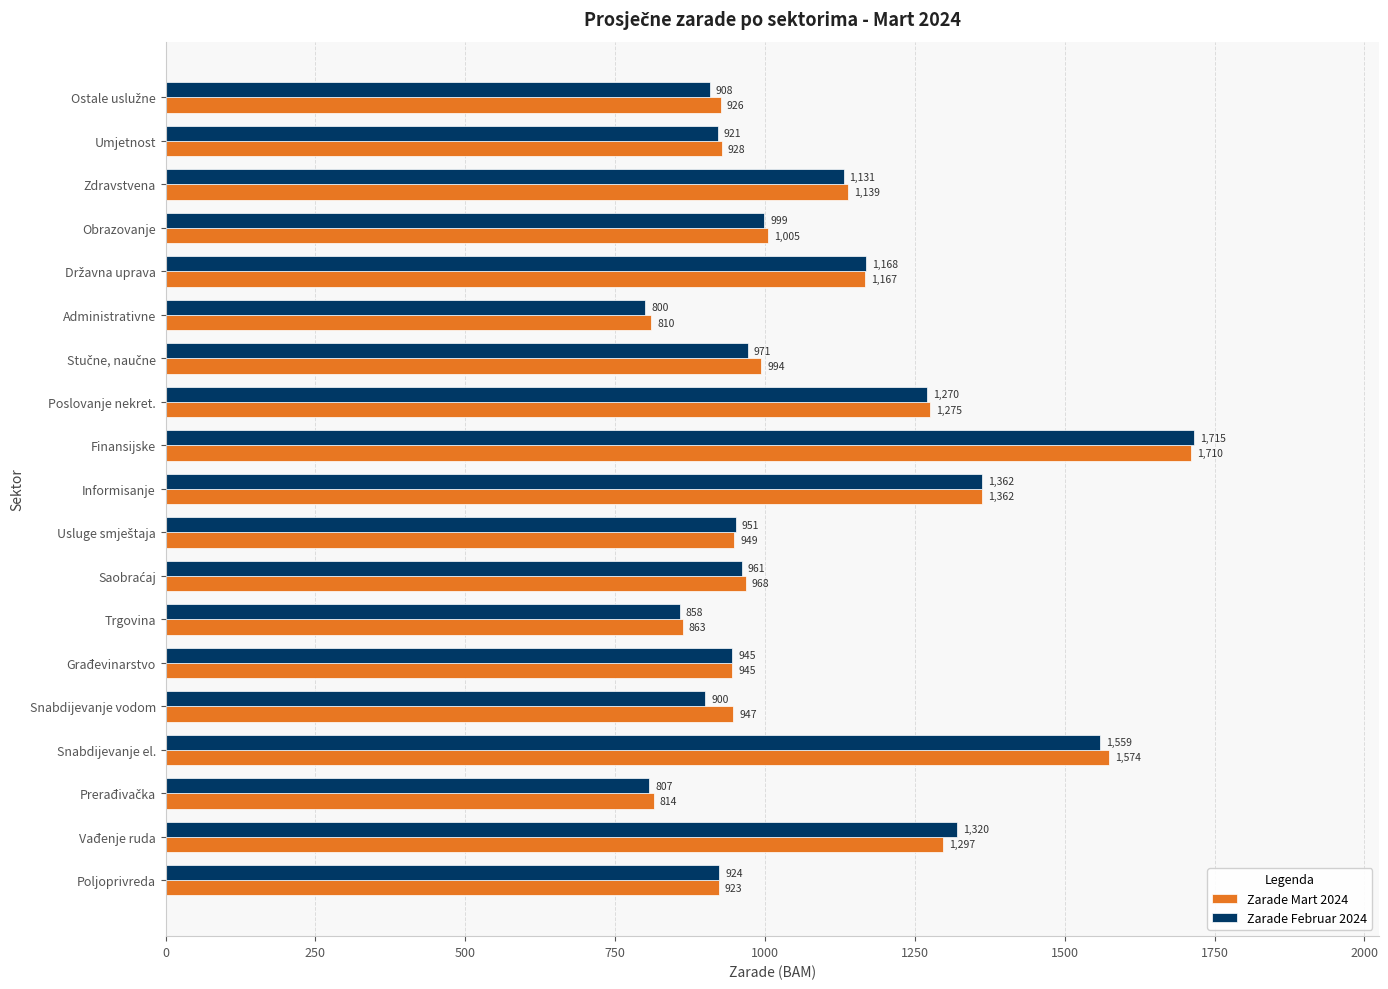

What is the difference between the maximum and minimum values in the Zarade Mart 2024 series?

900